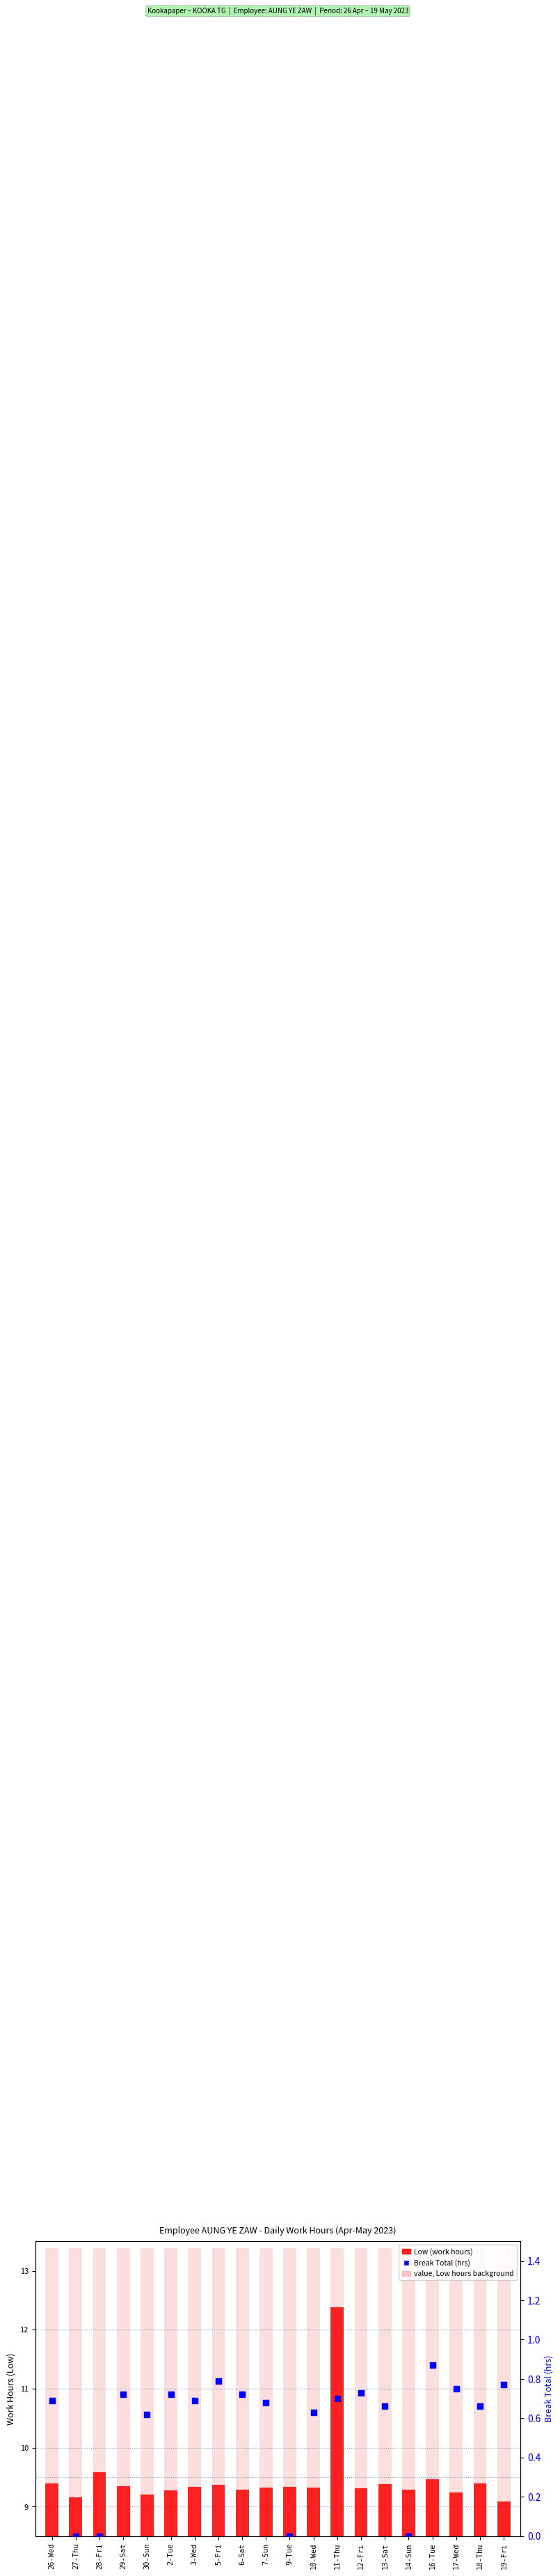

Is the value of Low (work hours) at 26-Wed greater than the value of Break Total (hrs) at 2-Tue?

Yes